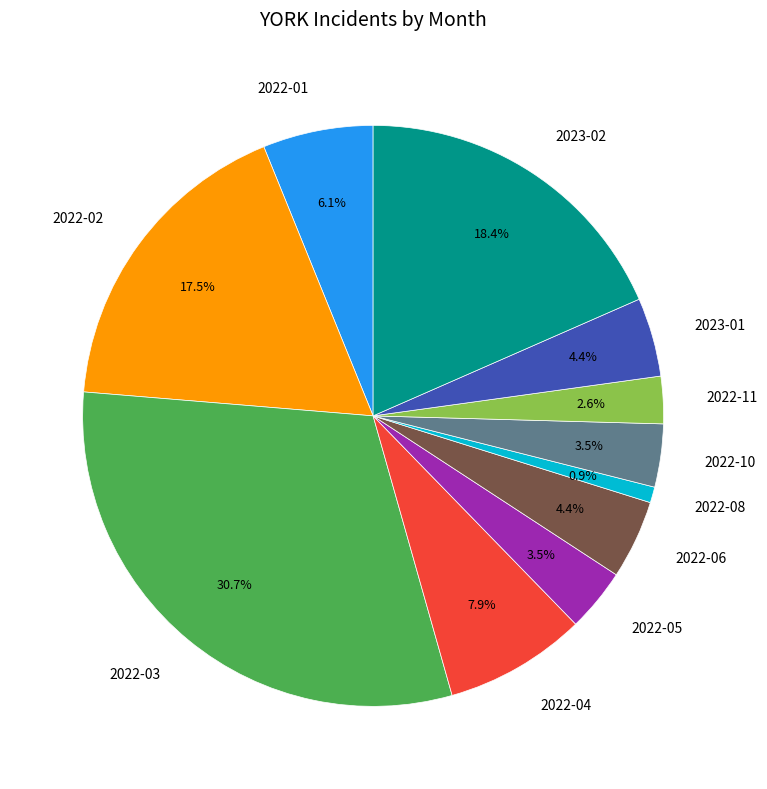

Between 2022-10 and 2022-06, which is larger?

2022-06